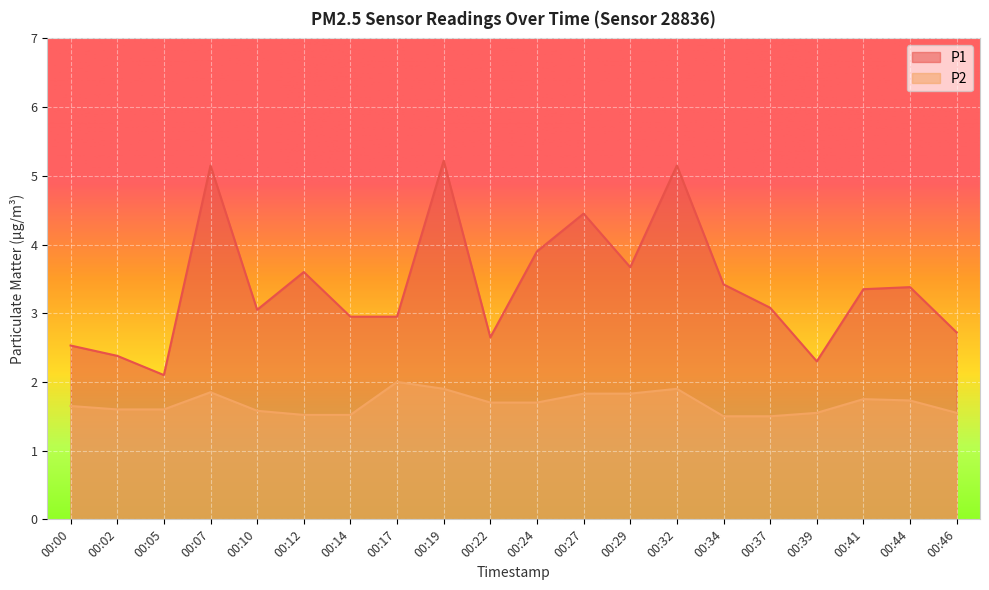

What is the difference between the maximum and minimum values in the P2 series?

0.5